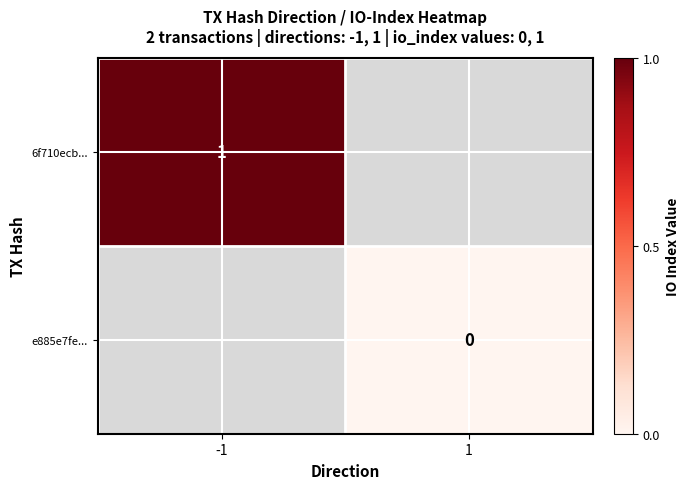

Count the number of data series in this chart.

2